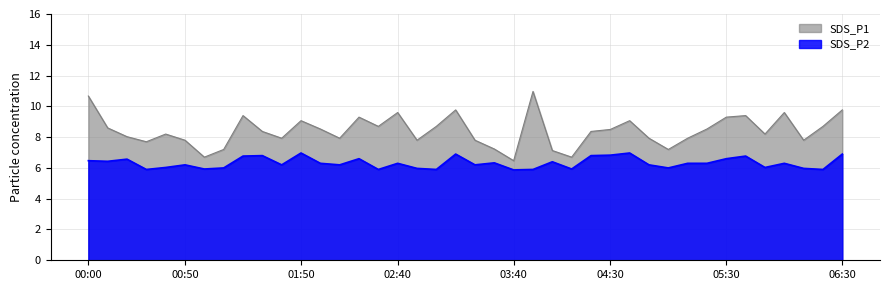

True or false: SDS_P1 and SDS_P2 intersect in this chart.

False